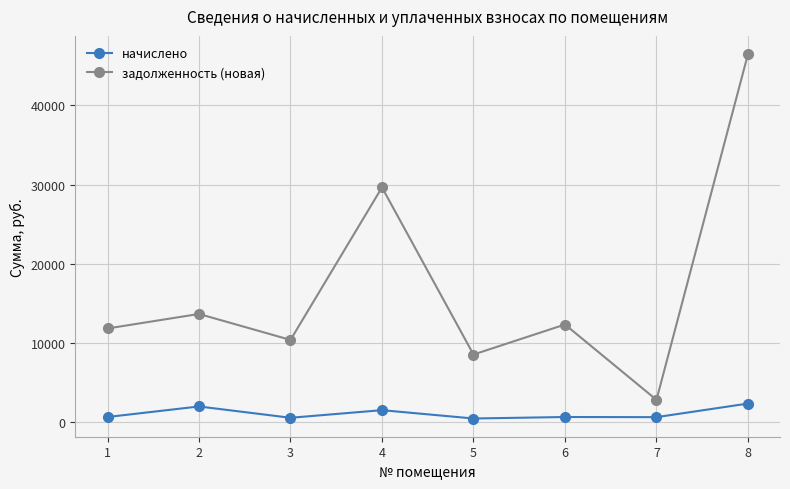

Does the chart display data point markers on the line(s)?

Yes